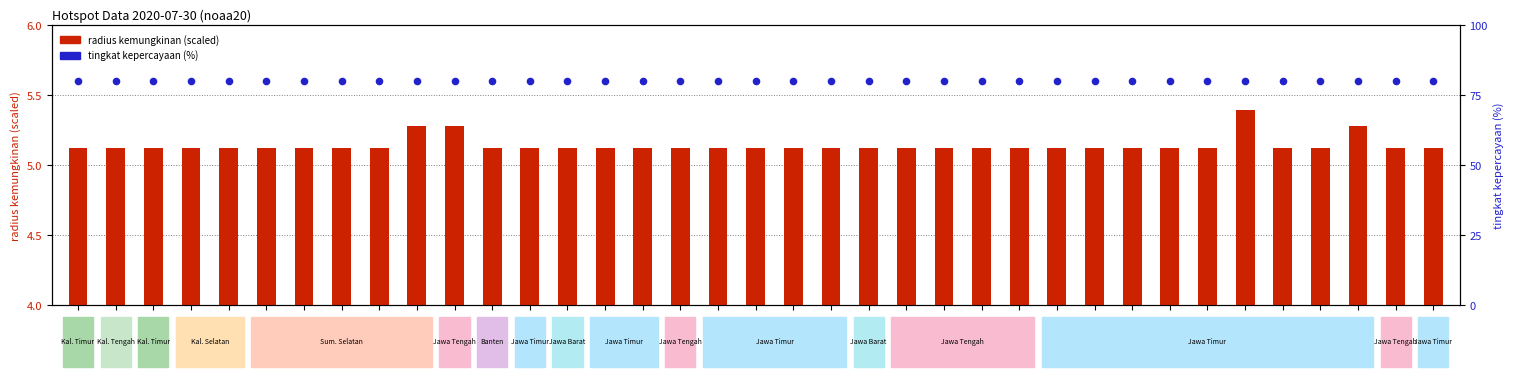

Is the value of tingkat kepercayaan (scaled %) at 167626 greater than the value of radius kemungkinan at 167617?

Yes